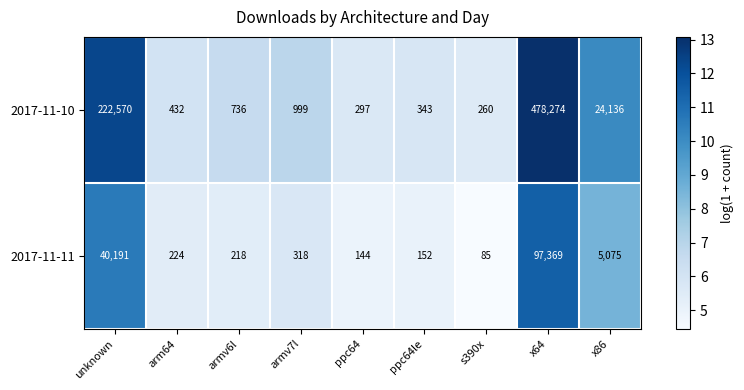

Which series has the largest total across all categories?

2017-11-10